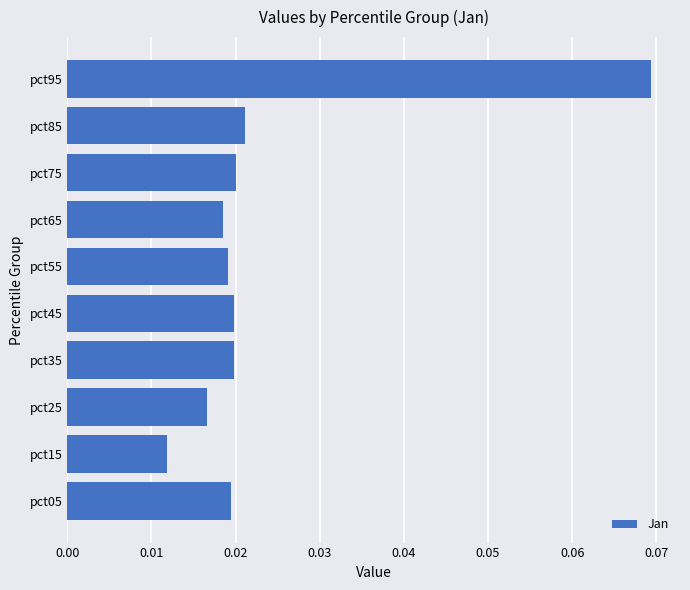

At which label is the value closest to 0?

pct15